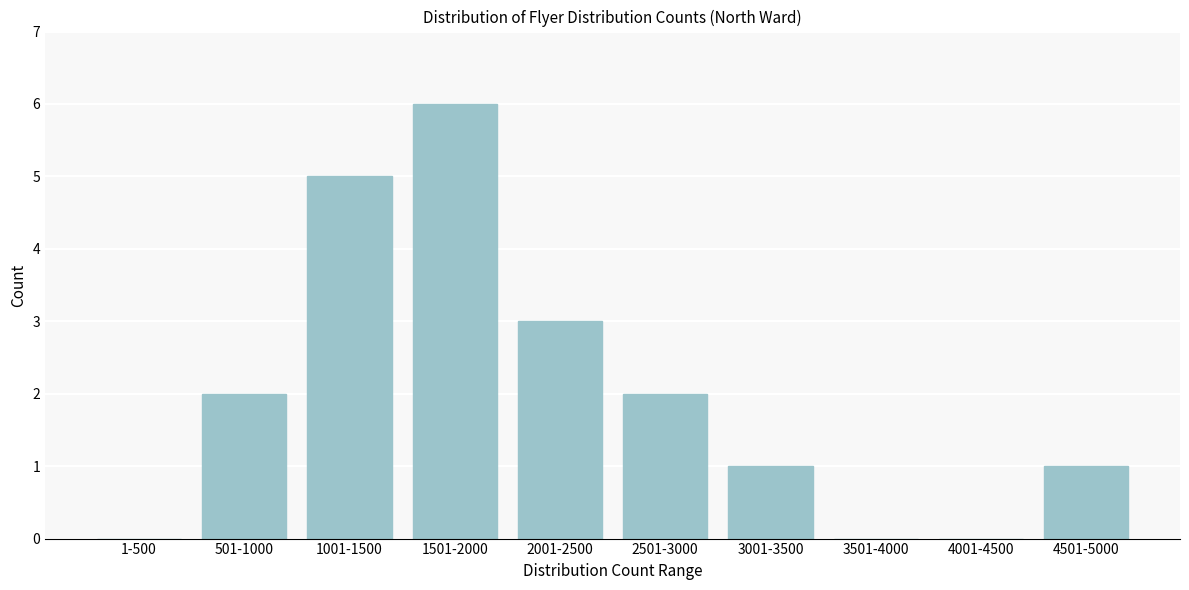

Reading left to right, what are all the values shown in this chart?

1-500=0	501-1000=2	1001-1500=5	1501-2000=6	2001-2500=3	2501-3000=2	3001-3500=1	3501-4000=0	4001-4500=0	4501-5000=1